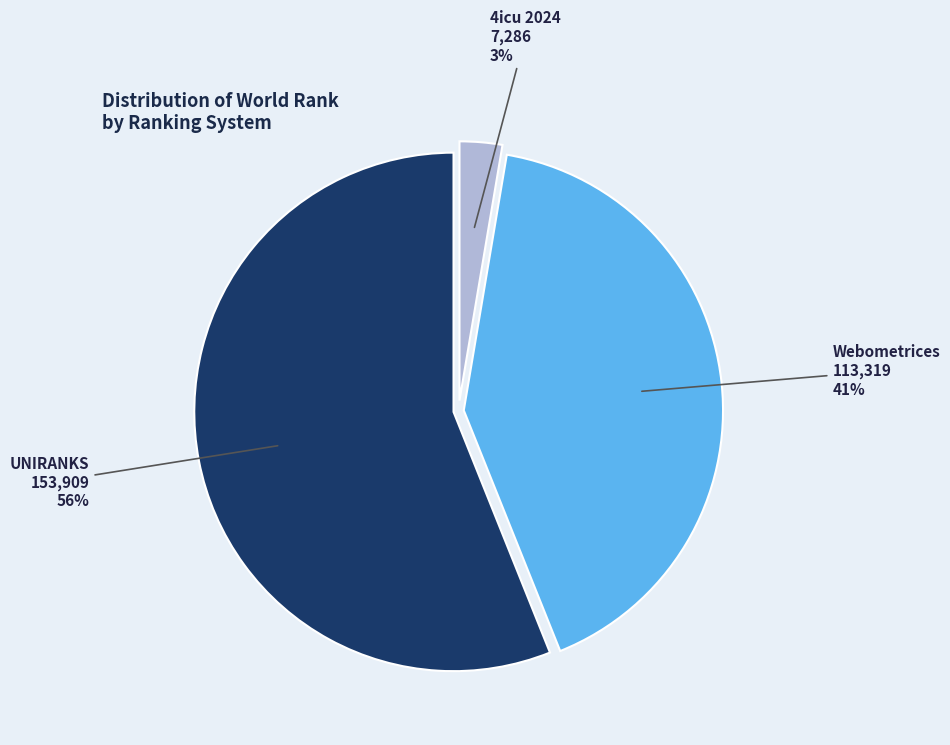

Is there any slice that represents more than half of the pie?

Yes